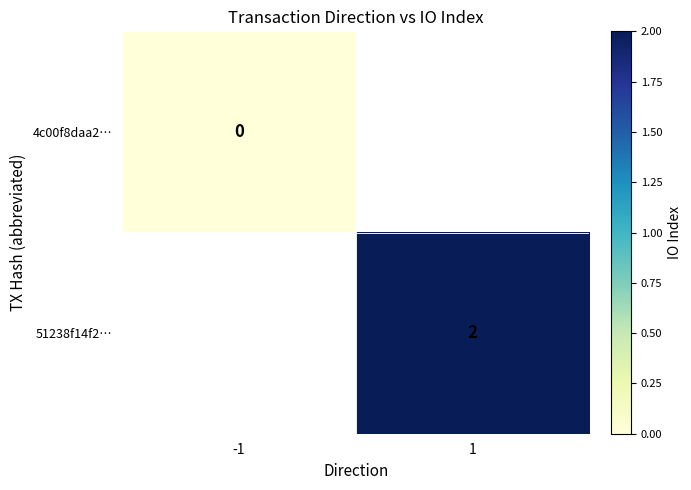

True or false: 51238f14f2… has a value of 2 at 1.

True